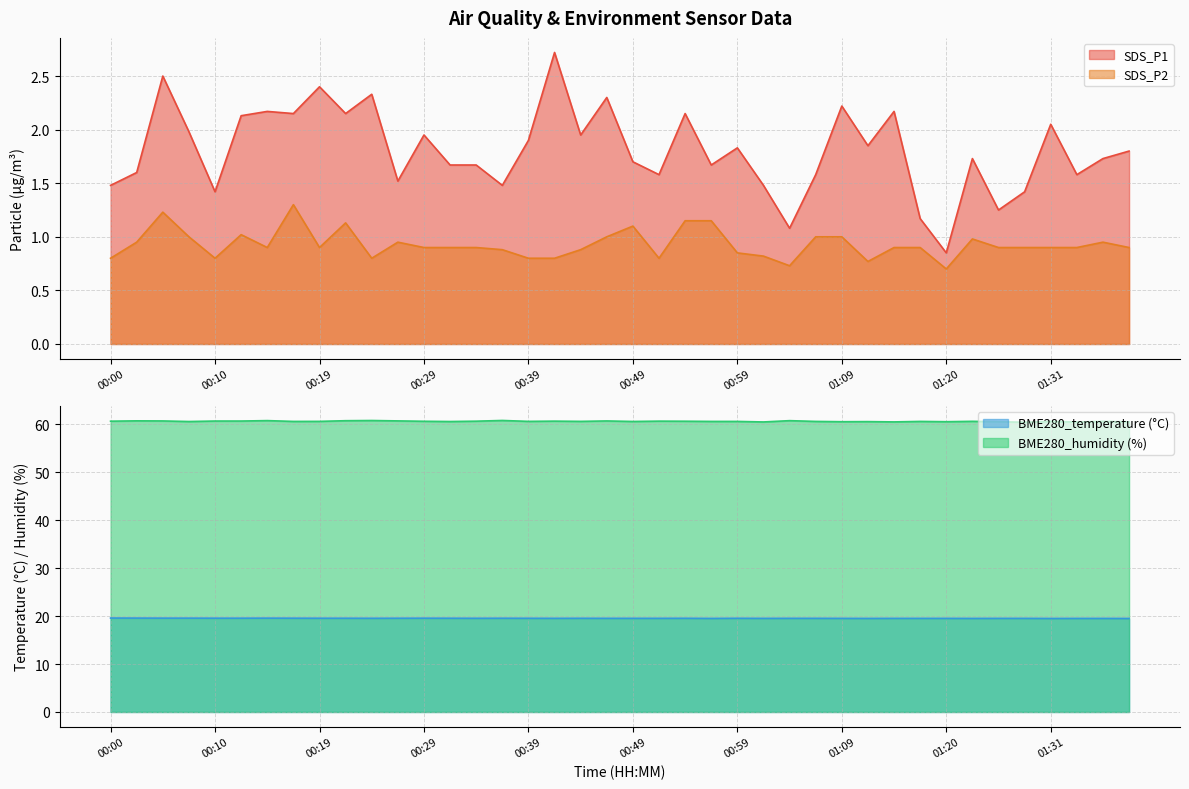

What is the sum of all SDS_P1 values?

72.4